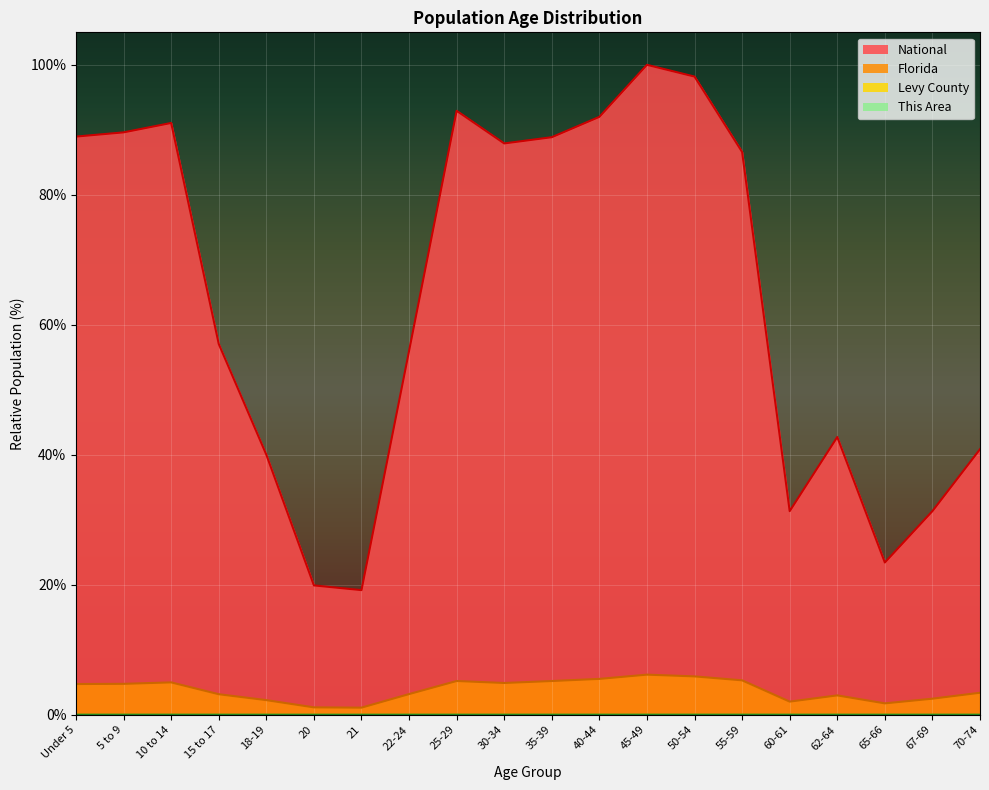

What is the sum of all National values?

1277.9